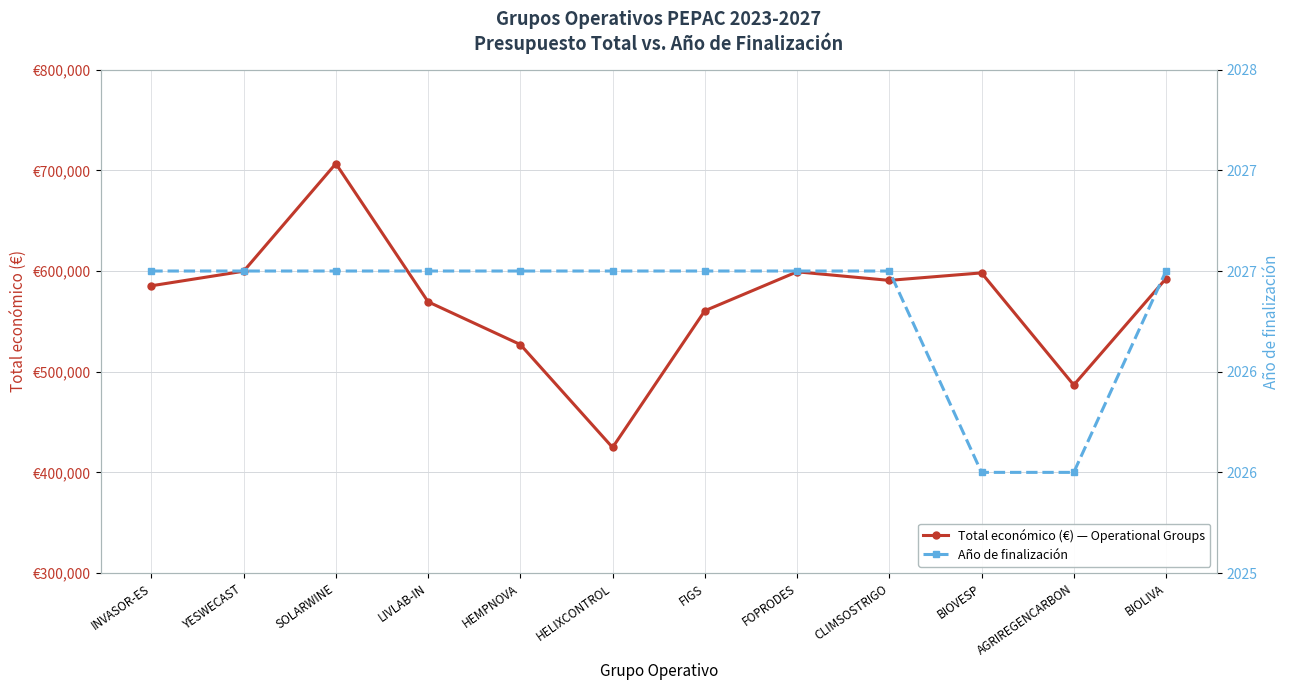

How many data points in Total económico (€) — Operational Groups are above 590712?

5